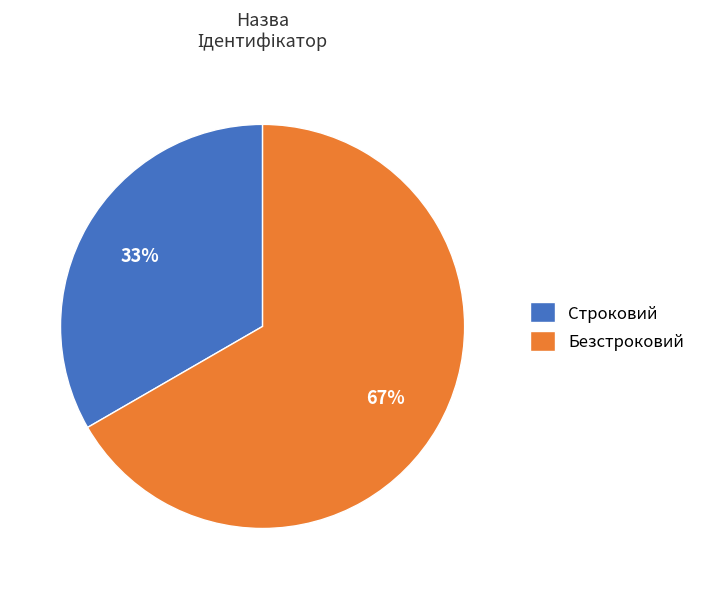

Do Строковий and Безстроковий together represent more than half of the pie?

Yes